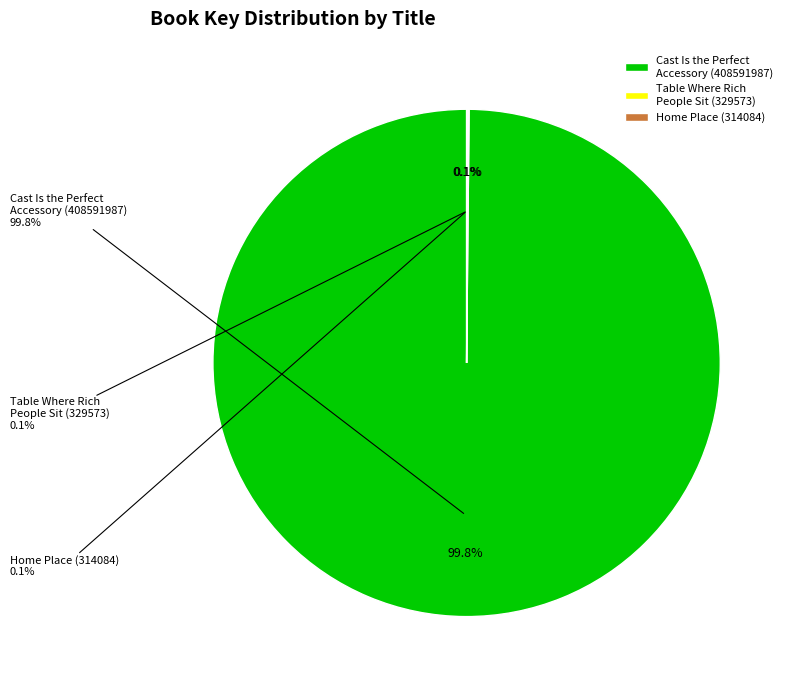

Which slice represents more than half of the pie?

Cast Is the Perfect Accessory (408591987)